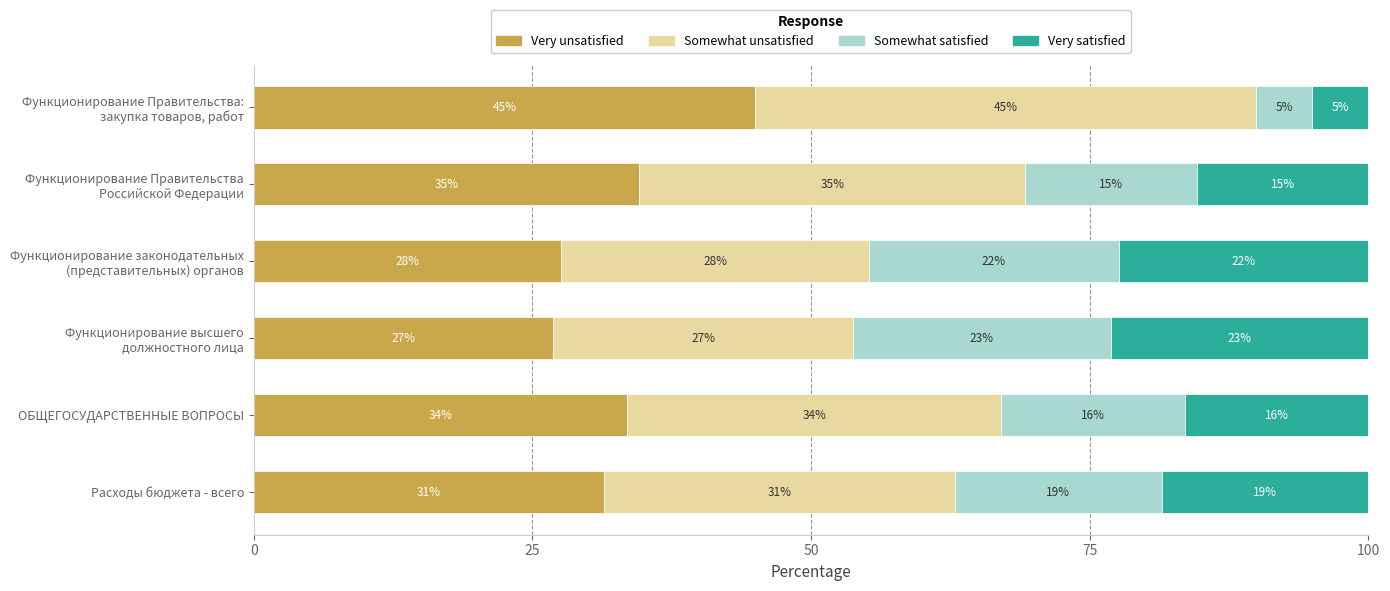

Reading left to right, extract all data points from this chart.

Утв. назначения (консол. бюджет): 31.5	33.5	26.9	27.6	34.6	45.0
Утв. назначения (без консол.): 31.5	33.5	26.9	27.6	34.6	45.0
Исполнено (консол. бюджет): 18.5	16.5	23.1	22.4	15.4	5.0
Исполнено (без консол.): 18.5	16.5	23.1	22.4	15.4	5.0